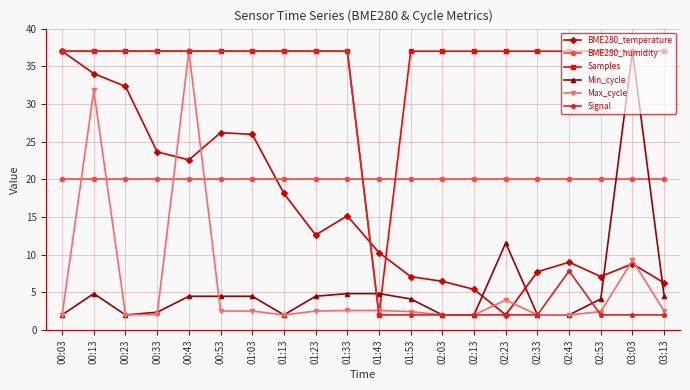

What is the sum of all Min_cycle values?

110.0